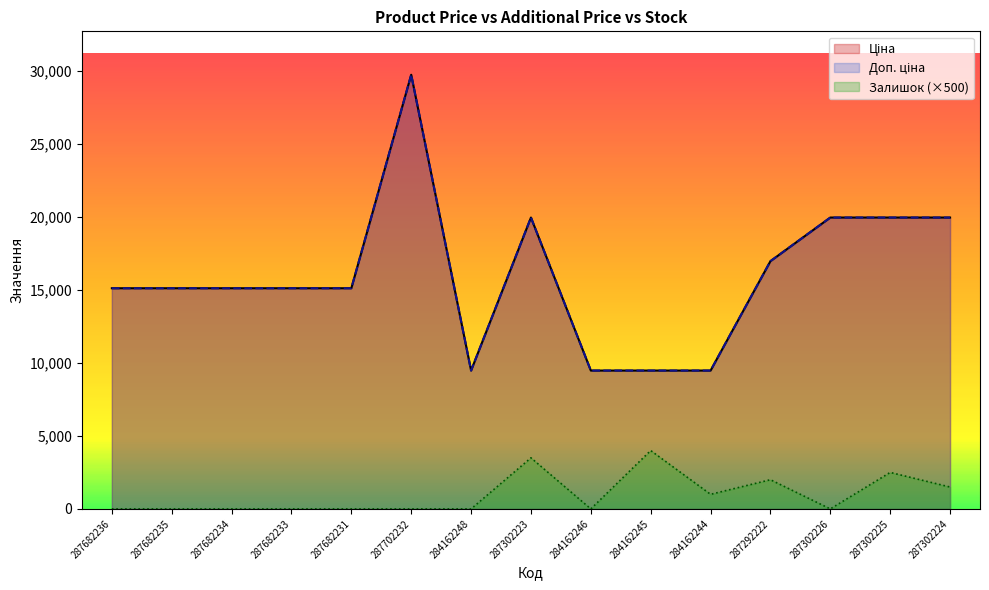

How many interior local valleys does the Залишок series have?

3